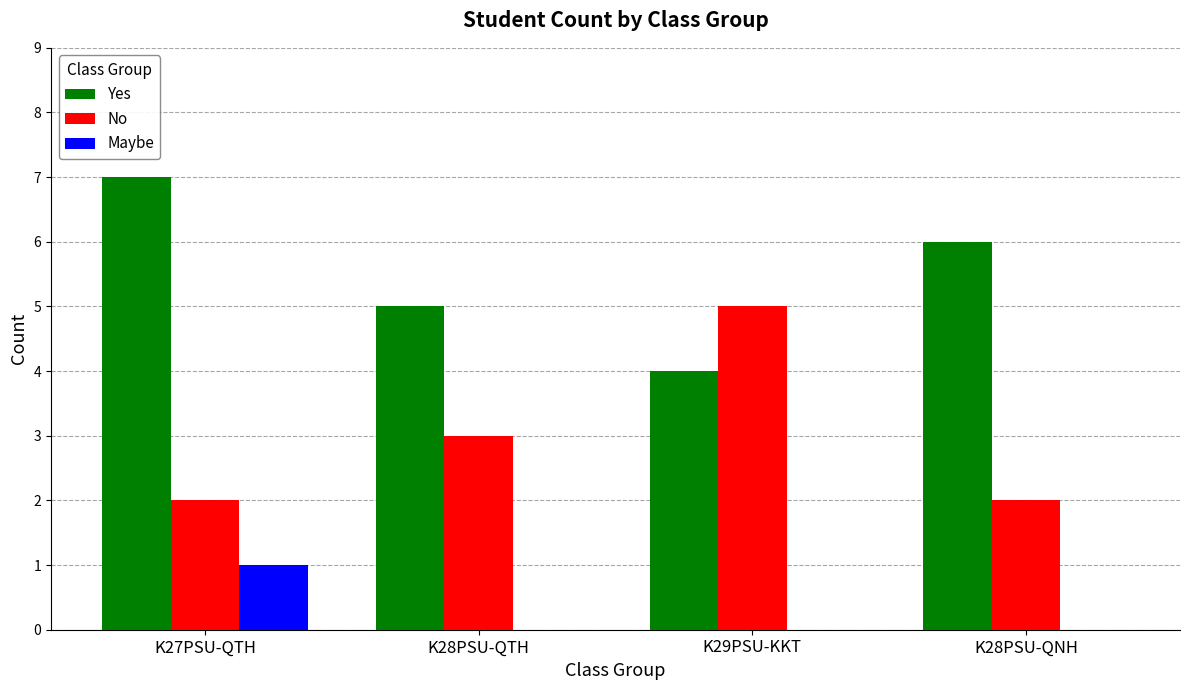

Between K28PSU-QTH and K29PSU-KKT, which series saw the biggest shift?

No